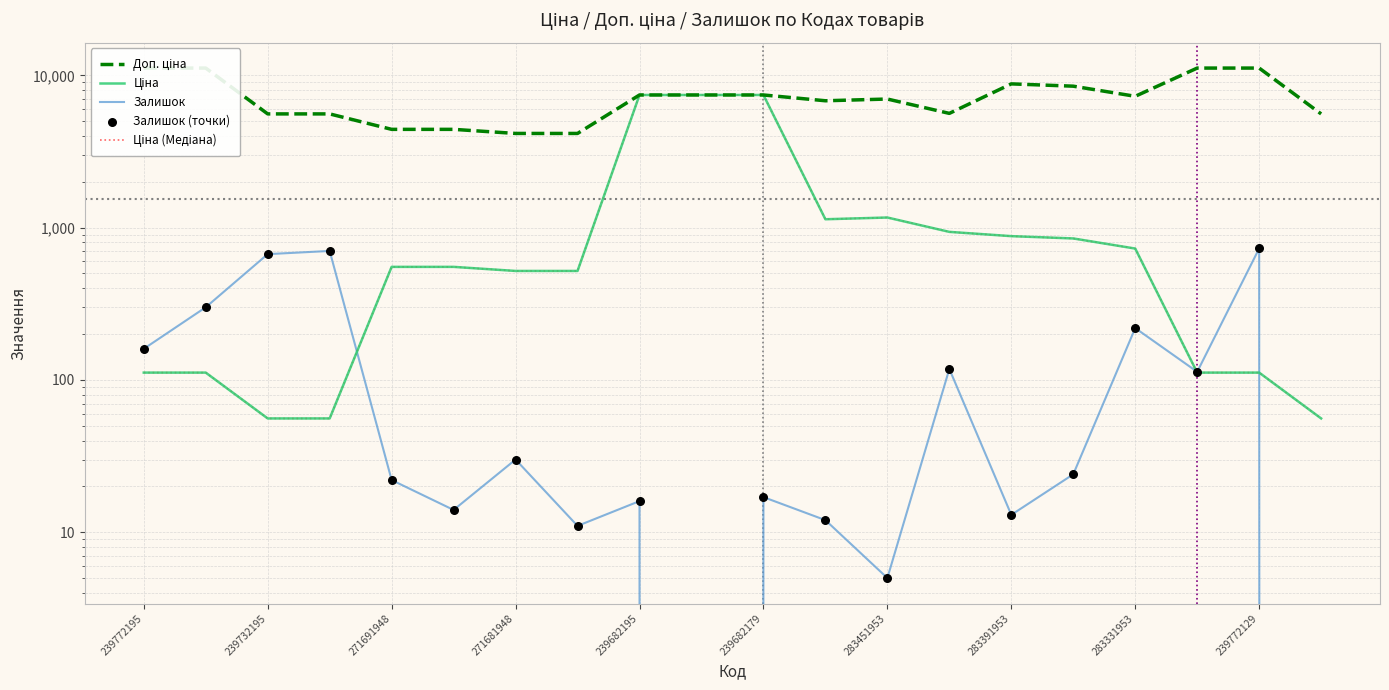

Which series has the largest total across all categories?

Доп. ціна